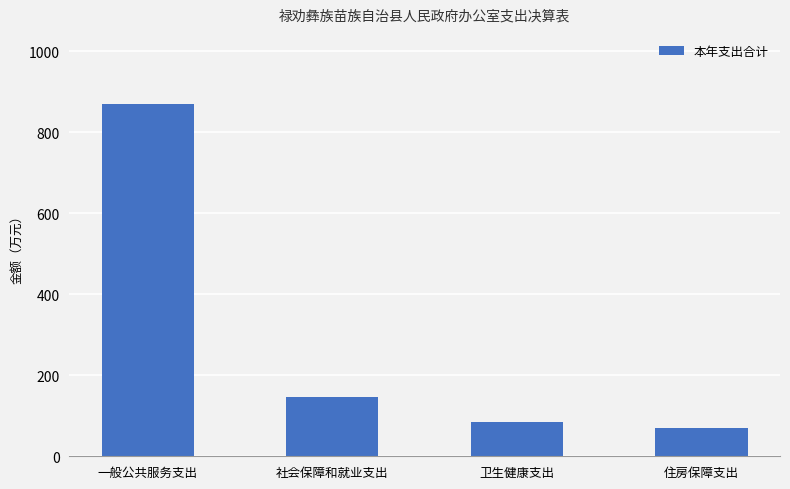

Reading left to right, extract all data points from this chart.

一般公共服务支出=869.4	社会保障和就业支出=147.2	卫生健康支出=83.7	住房保障支出=70.8